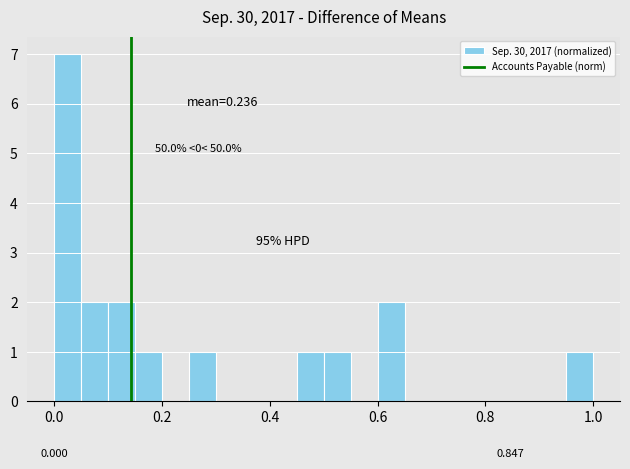

Around what value on the x-axis is the tallest bar? Give the approximate position of its centre, as read against the axis.

0.02